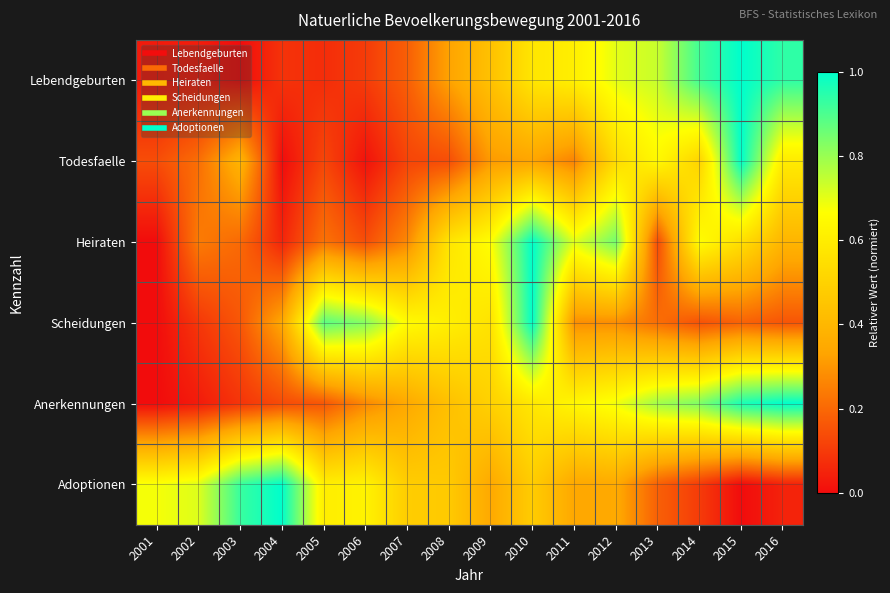

Which series changed the most between 2002 and 2007?

Scheidungen